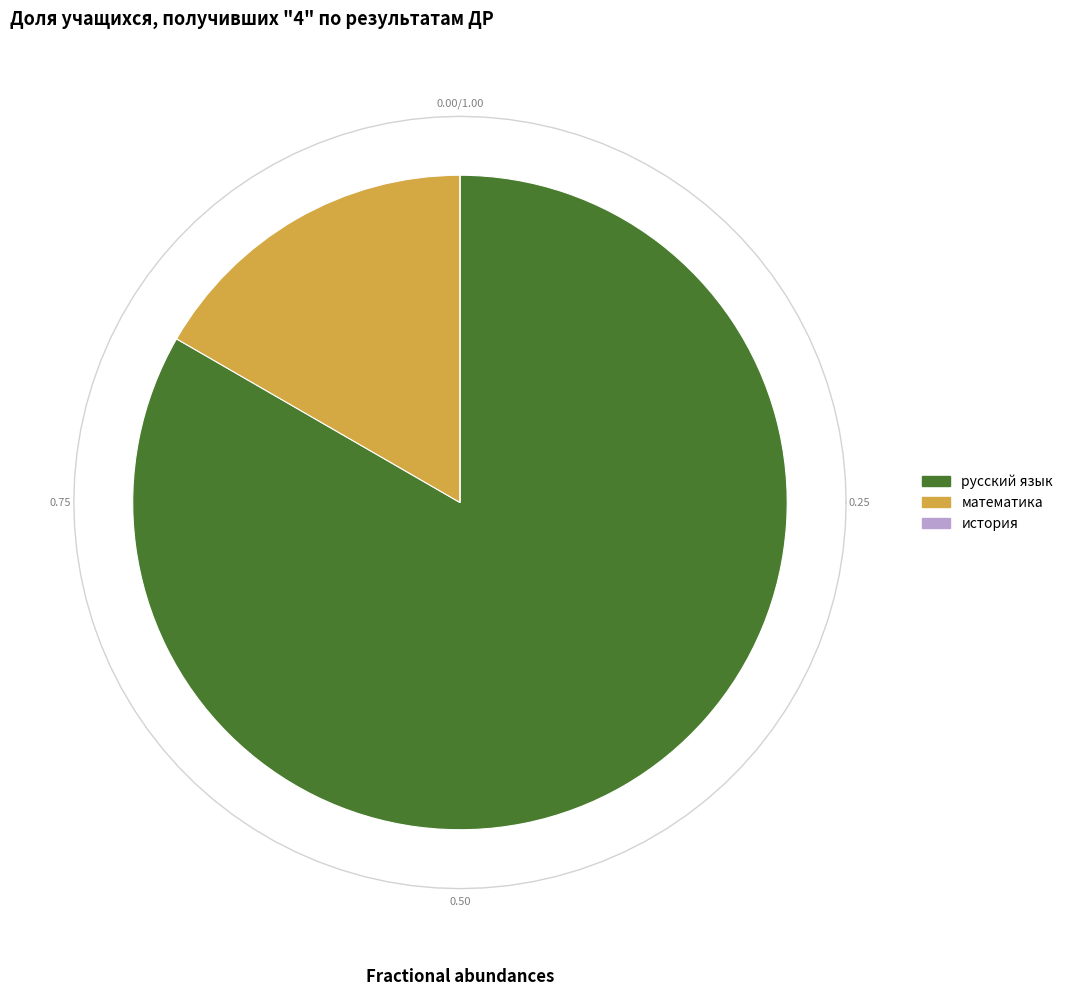

Between история and математика, which is larger?

математика